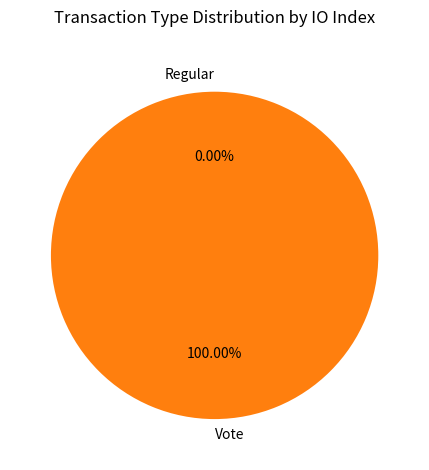

What is the majority slice?

Vote